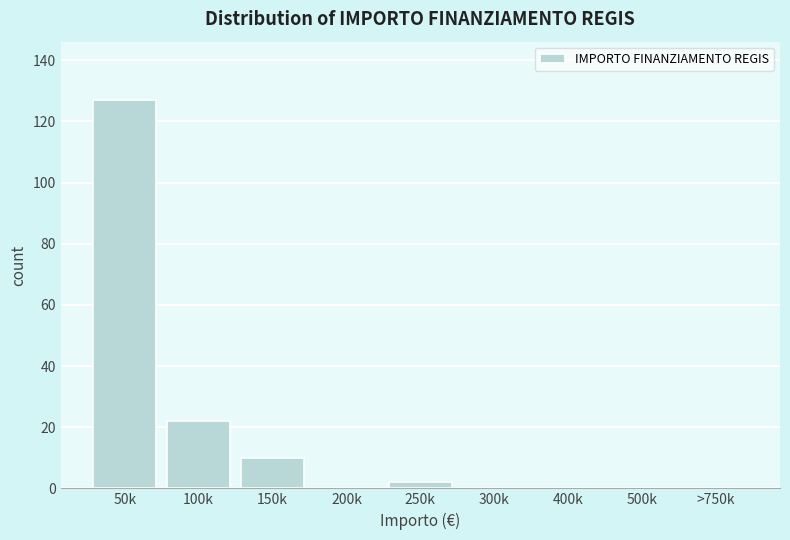

Reading right to left, extract all data points from this chart.

>750k=0	500k=0	400k=0	300k=0	250k=2	200k=0	150k=10	100k=22	50k=127